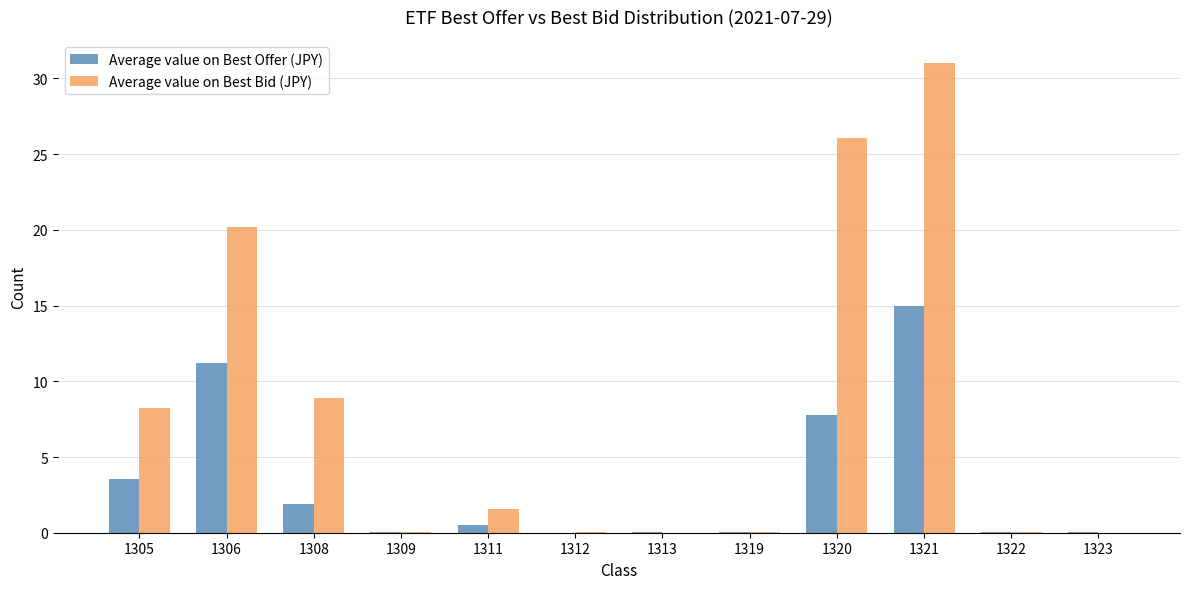

The Average value on Best Bid (JPY) series shows 8.9 at 1308. True or false?

True